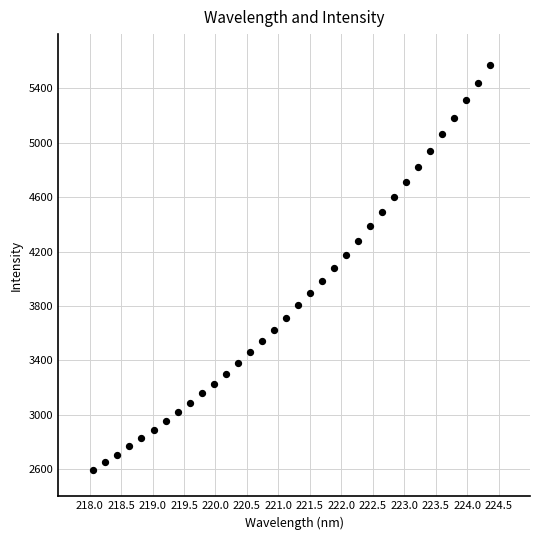

What is the range of X values (max minus min)?

6.3